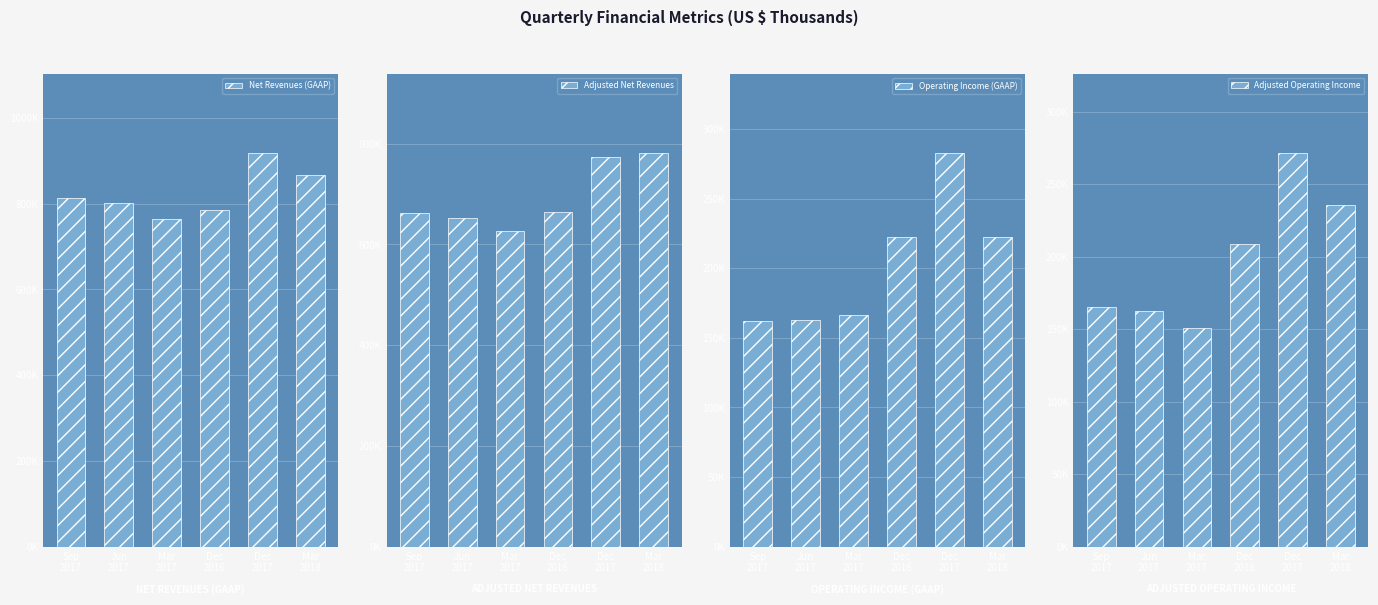

What is the maximum value for Adjusted Net Revenues?

782349